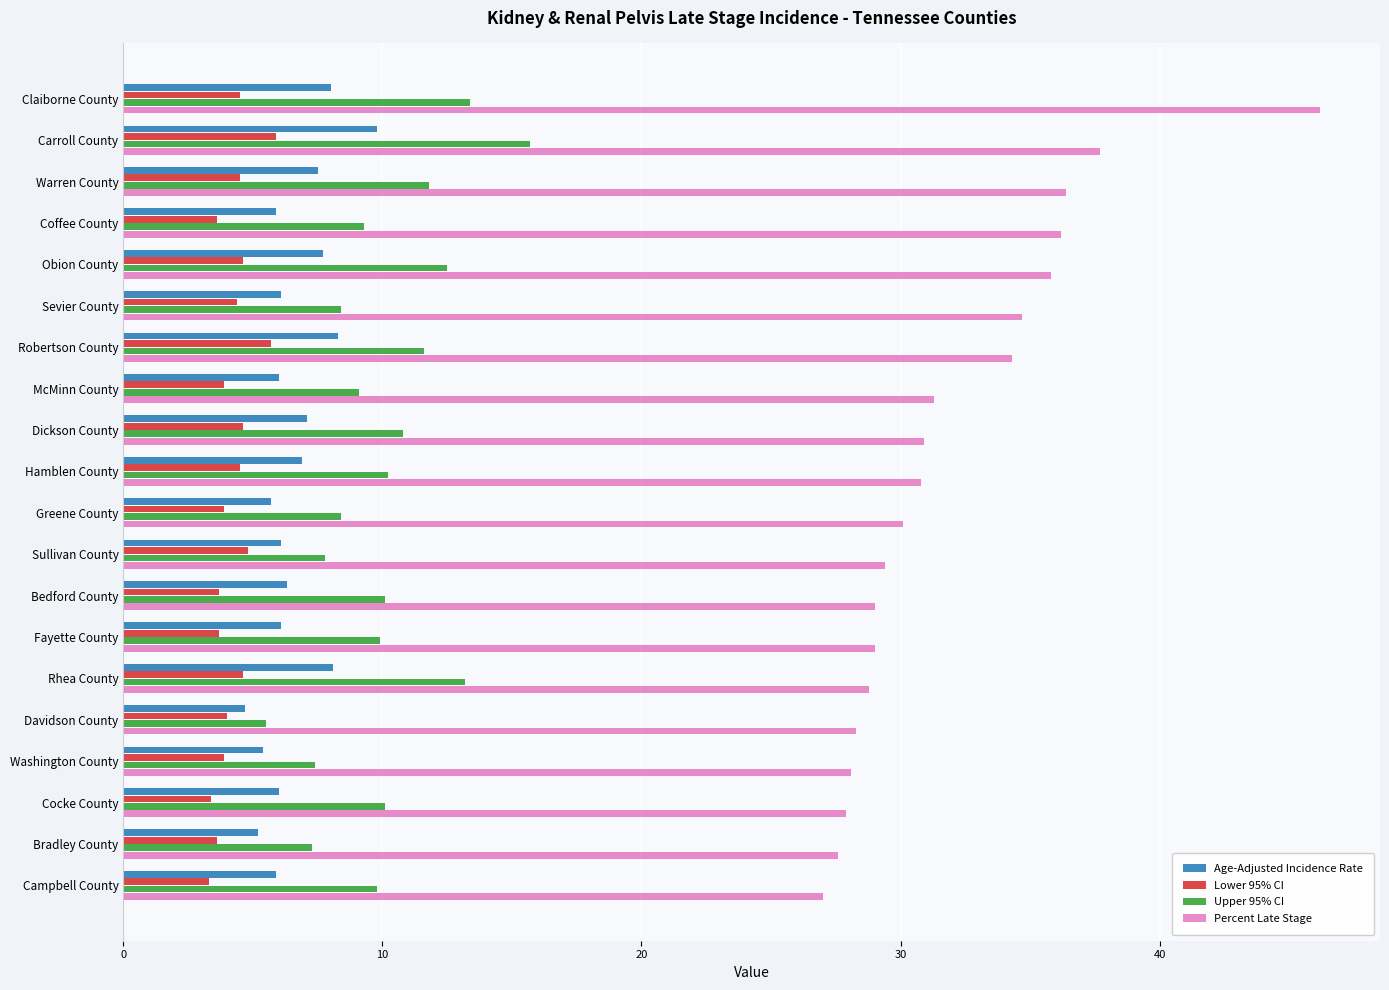

Count the number of categories in the chart.

20